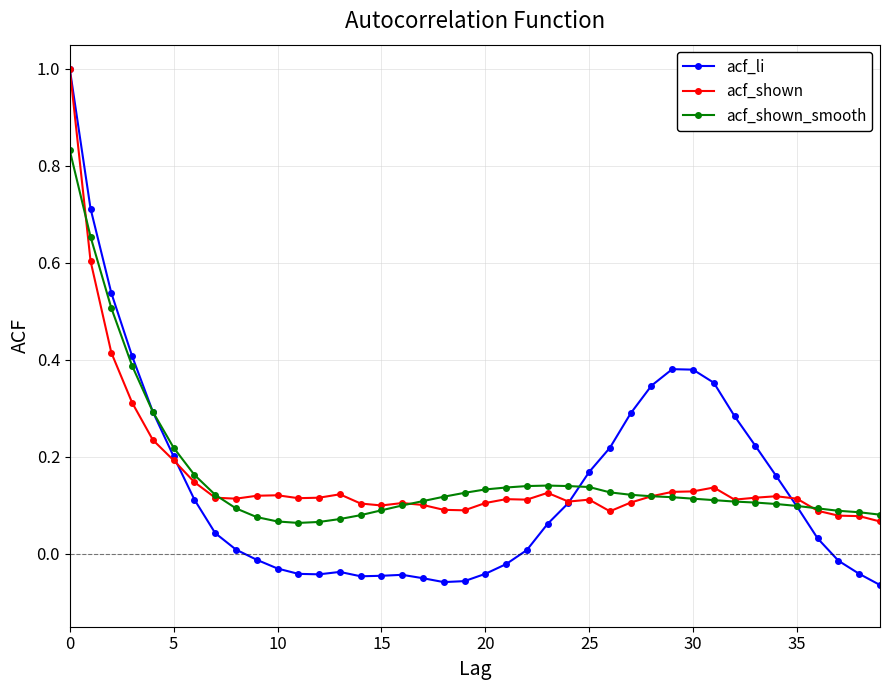

What is the highest value of the acf_shown series?

1.0